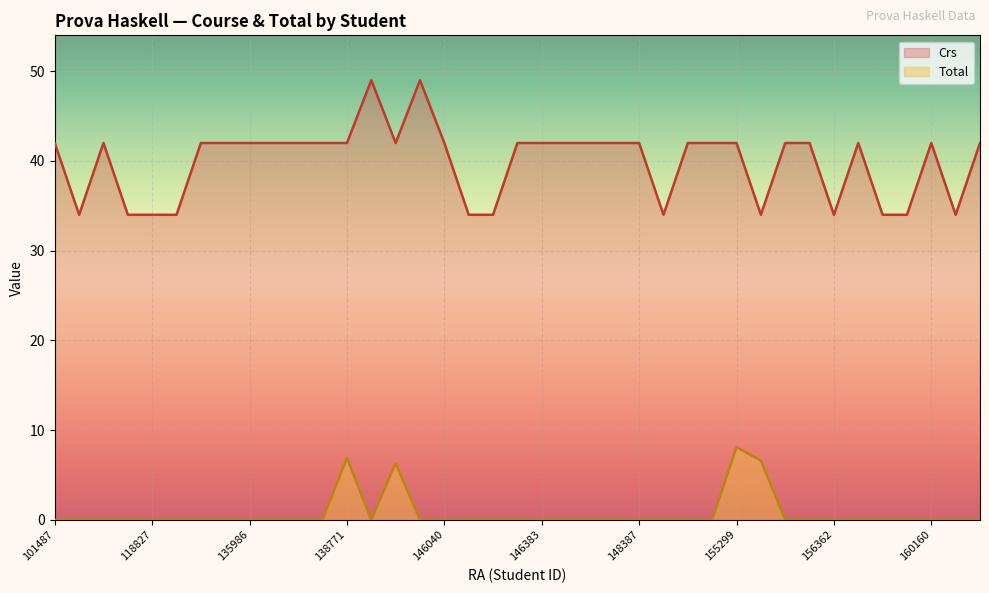

True or false: Total and Crs intersect in this chart.

False